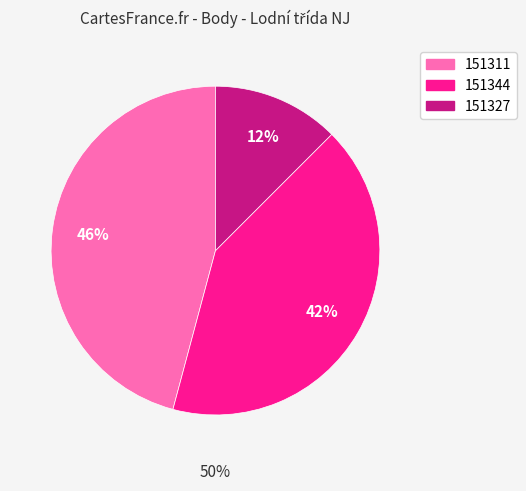

What is the ratio of the value at 151311 to the value at 151327?

3.7